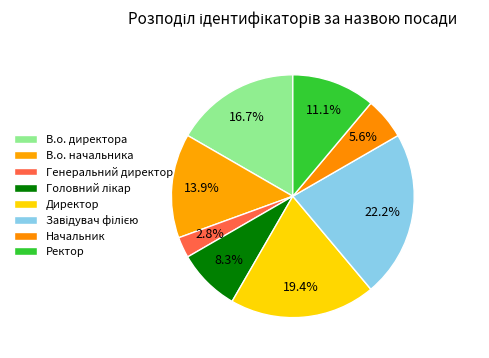

Which slice is the smallest?

Генеральний директор